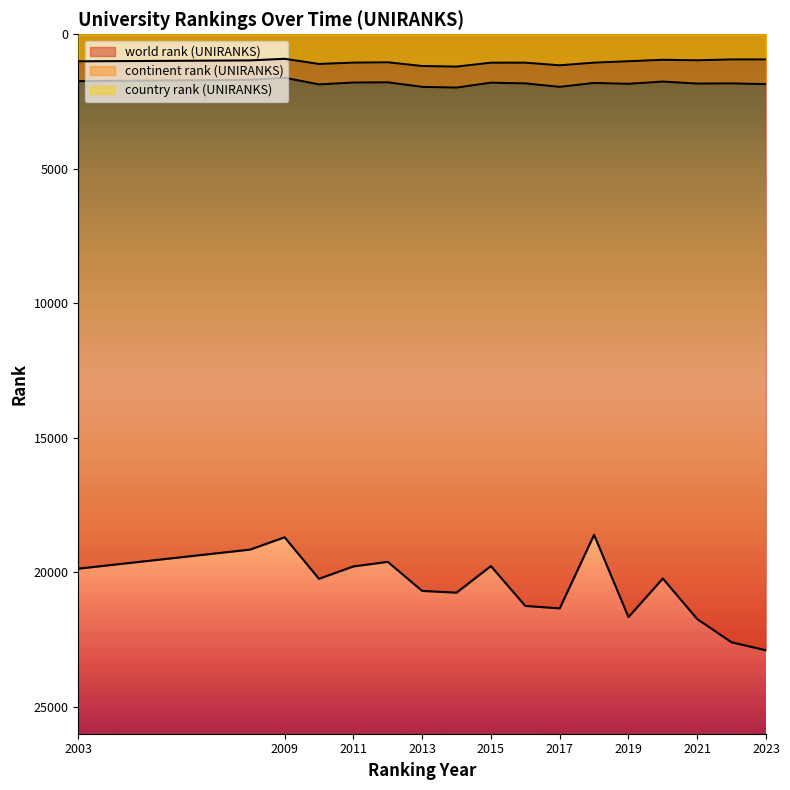

What is the sum of the continent rank (UNIRANKS) values at 2023 and 2021?

3687